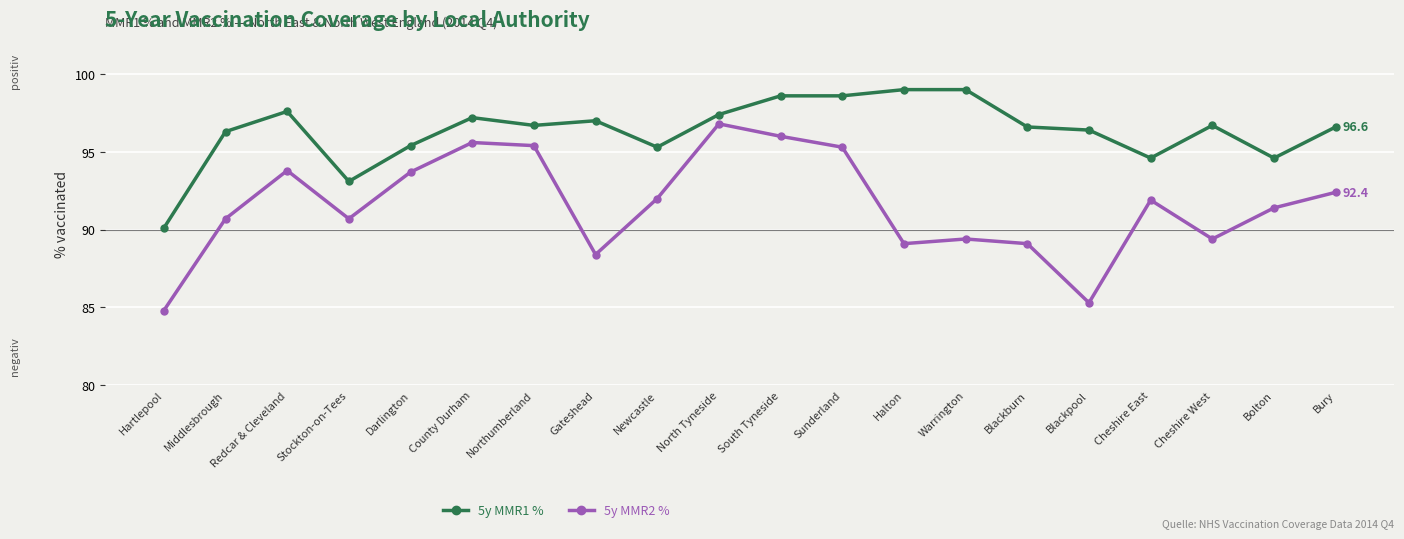

Which series changed the most between Sunderland and Blackburn?

5y MMR2 %